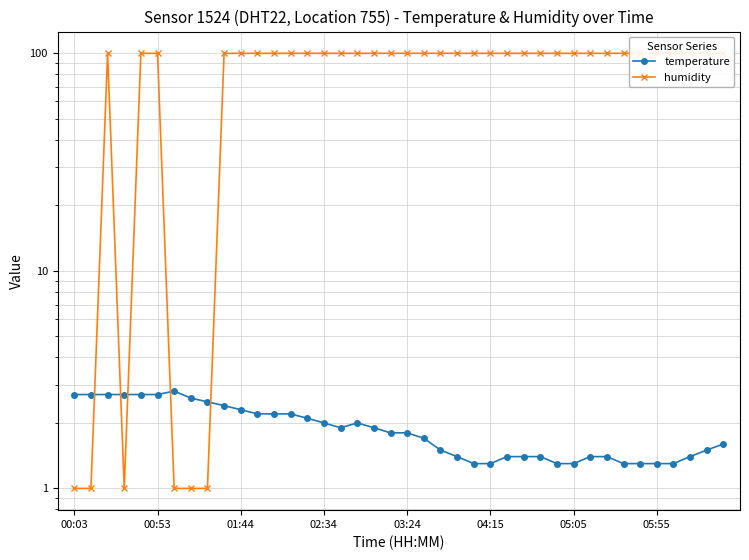

Is the value of humidity at 19 greater than the value of temperature at 05:05?

Yes